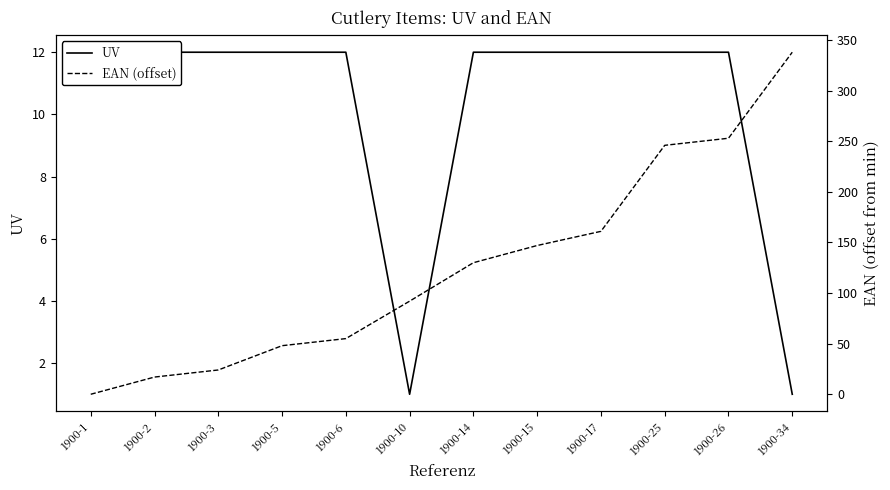

Reading right to left, extract all data points from this chart.

UV: 1900-34=1	1900-26=12	1900-25=12	1900-17=12	1900-15=12	1900-14=12	1900-10=1	1900-6=12	1900-5=12	1900-3=12	1900-2=12	1900-1=12
EAN (offset): 1900-34=338	1900-26=253	1900-25=246	1900-17=161	1900-15=147	1900-14=130	1900-10=92	1900-6=55	1900-5=48	1900-3=24	1900-2=17	1900-1=0